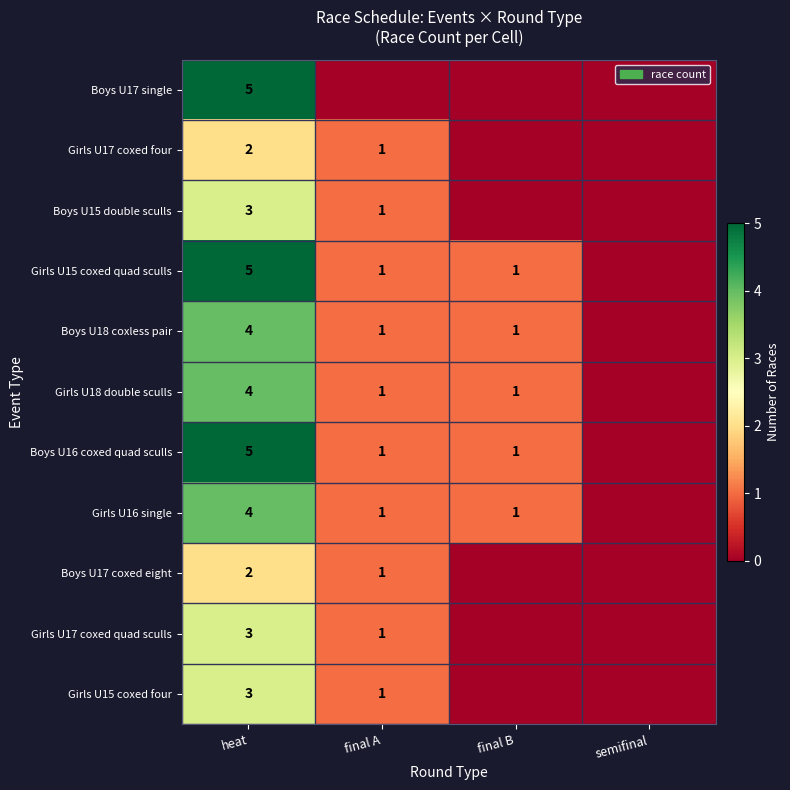

Is it true that Boys U16 coxed quad sculls equals 1 at final B?

True